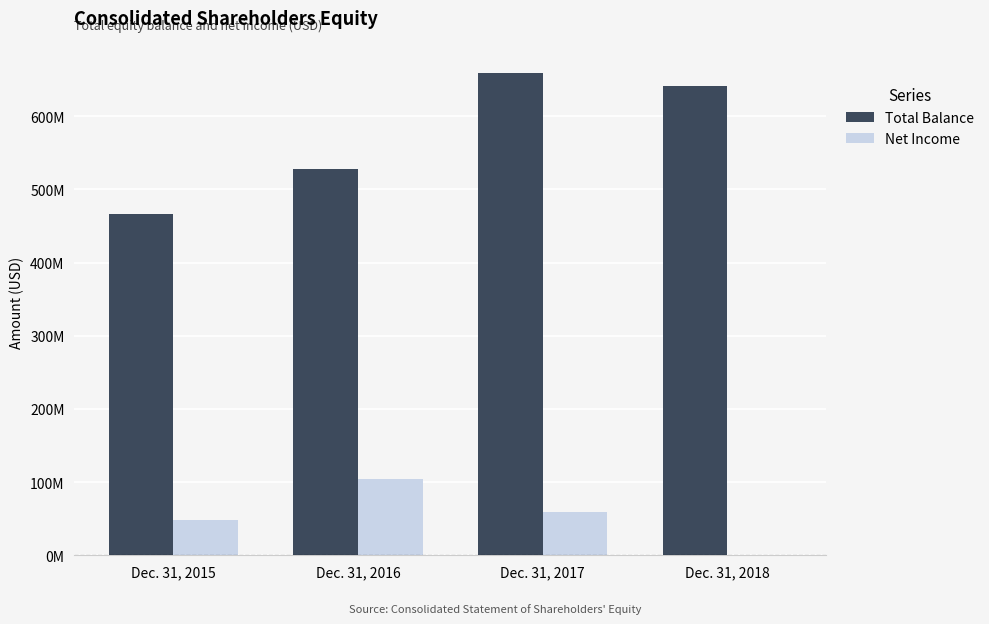

What are all the series names shown in the legend?

Total Balance, Net Income